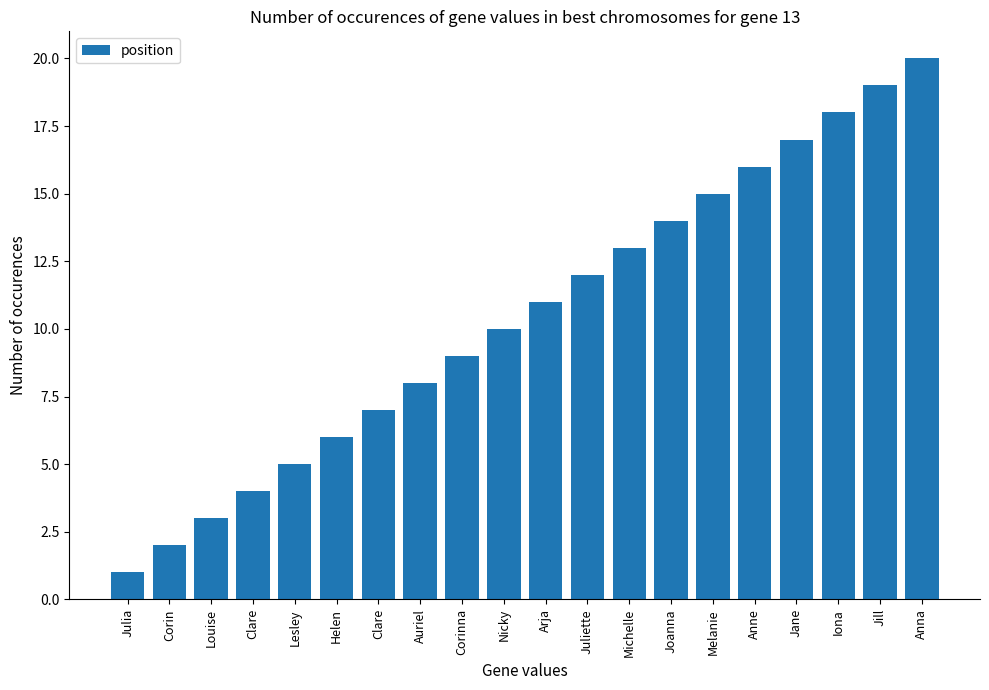

What is the ratio of the value at Jill to the value at Clare?

2.7